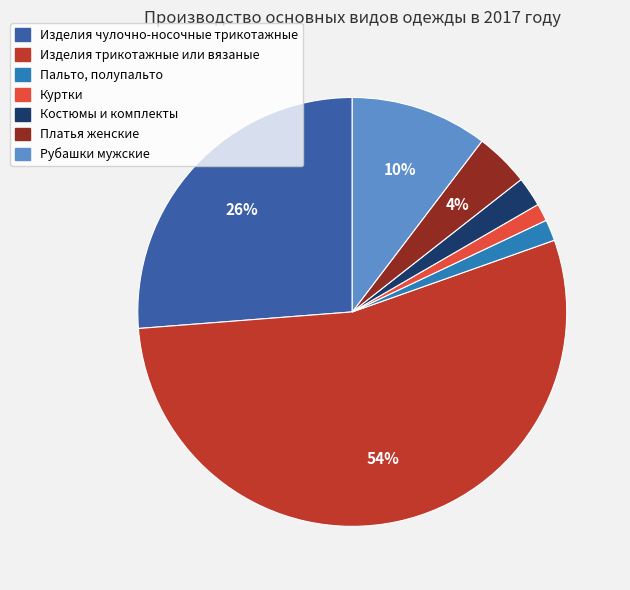

Which has a higher value, Костюмы и комплекты or Платья женские?

Платья женские